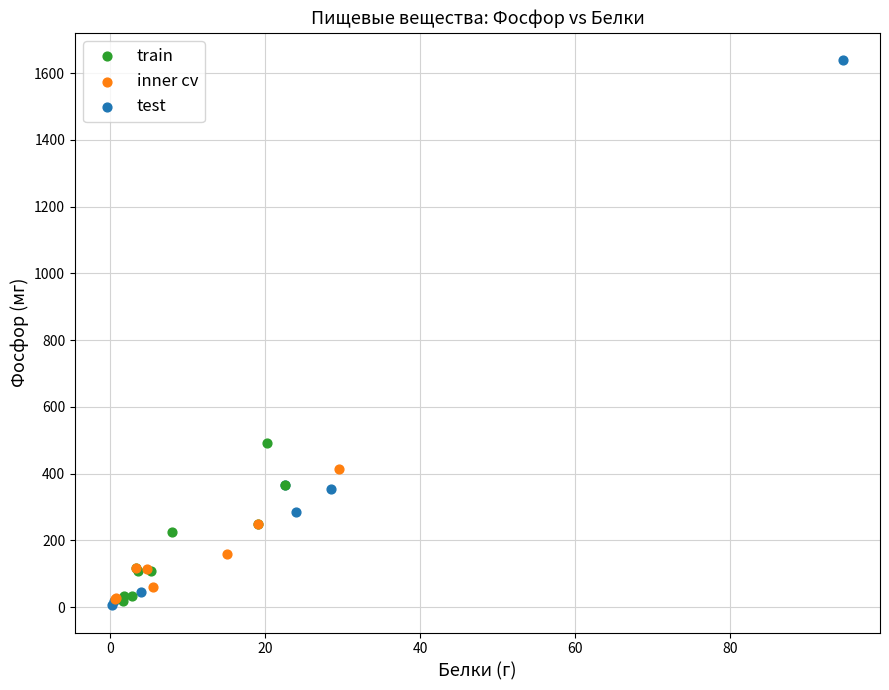

Which series reaches the maximum Y coordinate?

test